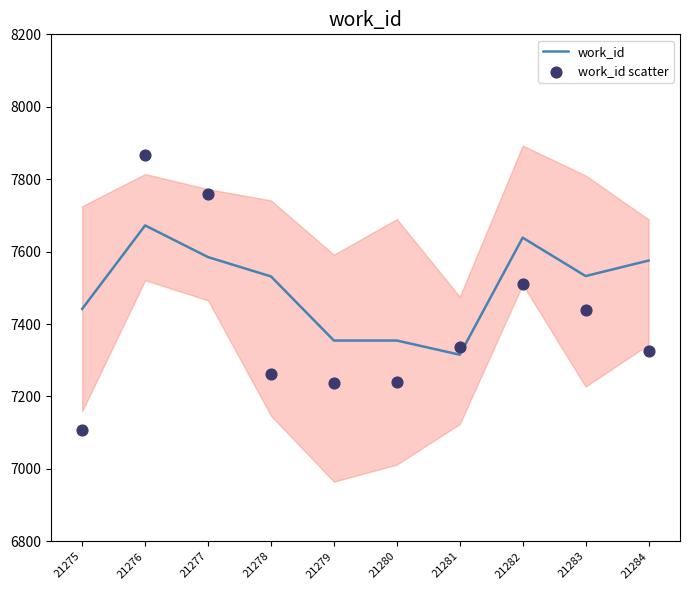

Which series reaches the minimum Y coordinate?

work_id scatter